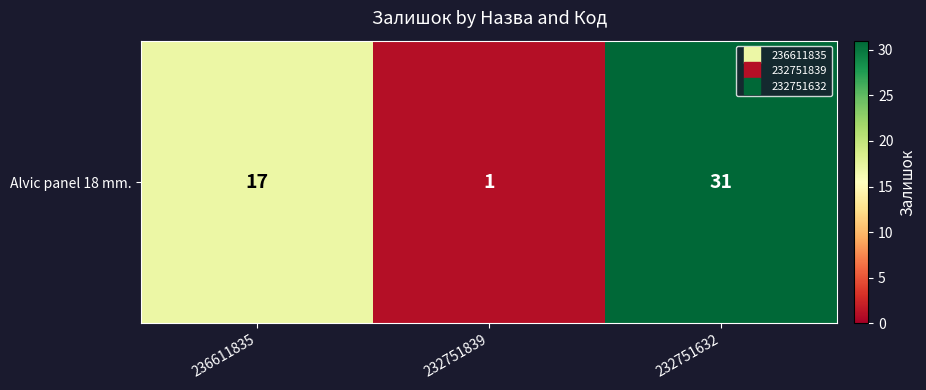

What value does the data have at 232751632, to the nearest 5?

30